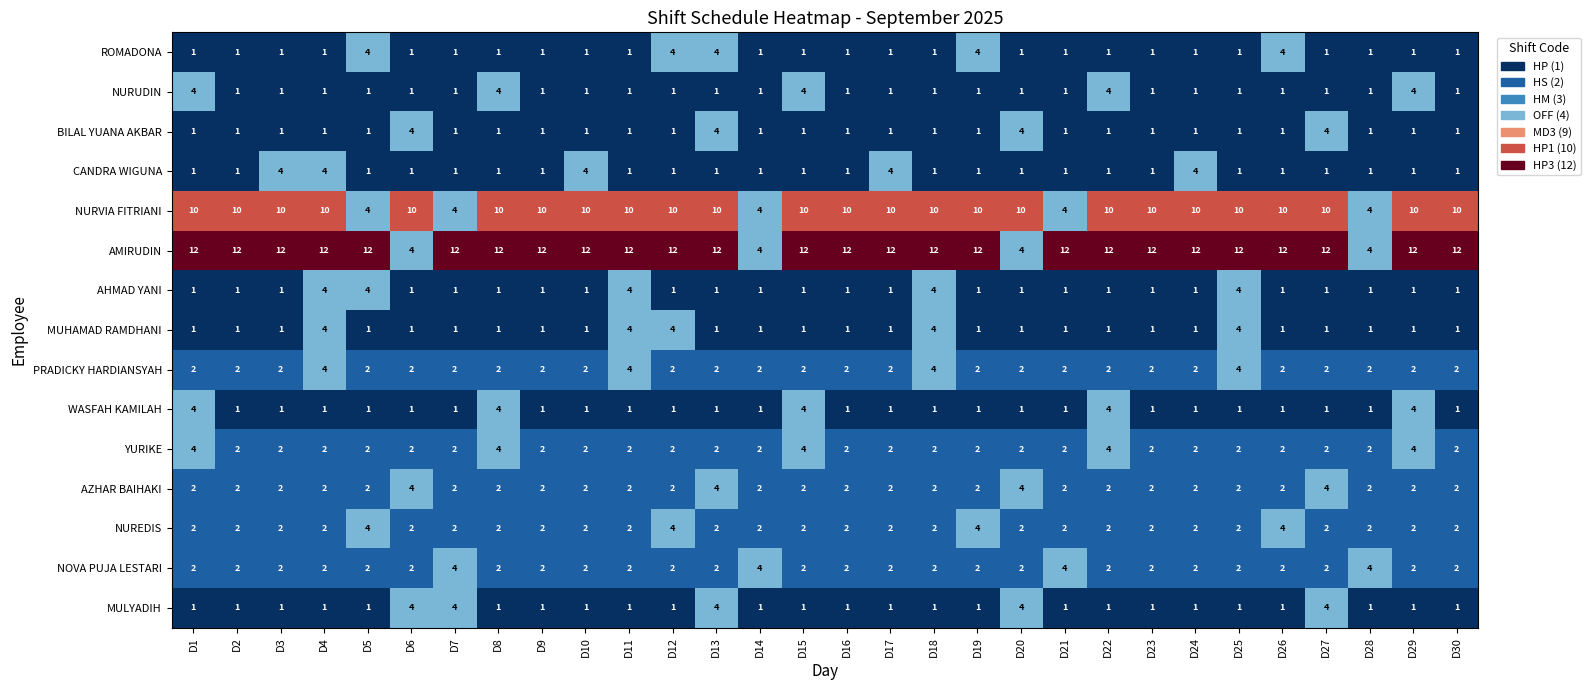

Which series changed the most between D8 and D21?

NURVIA FITRIANI